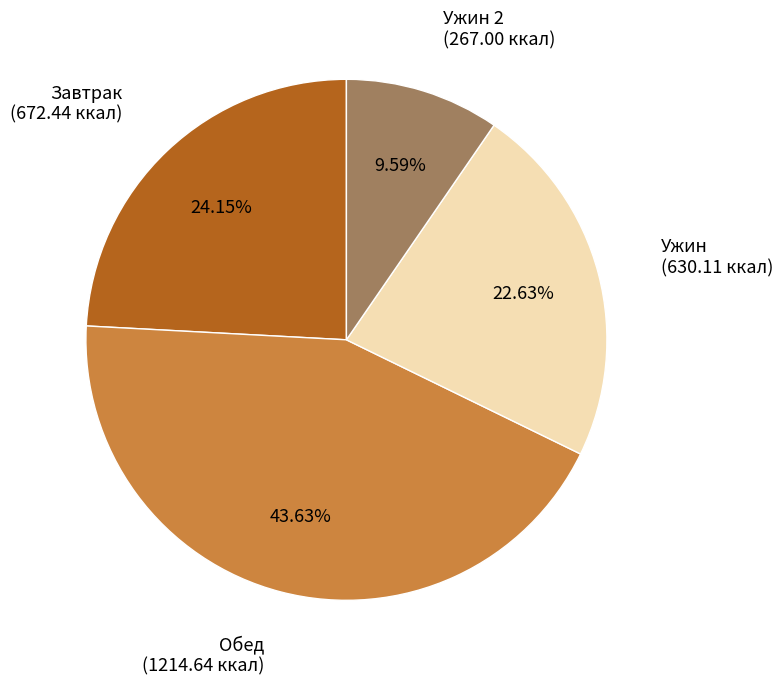

How many slices are in this pie chart?

4